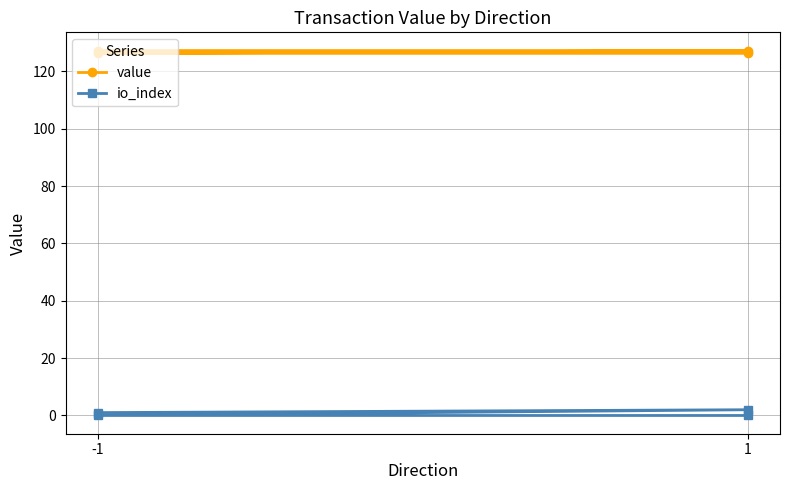

Is it true that io_index equals 2.8 at 1?

False